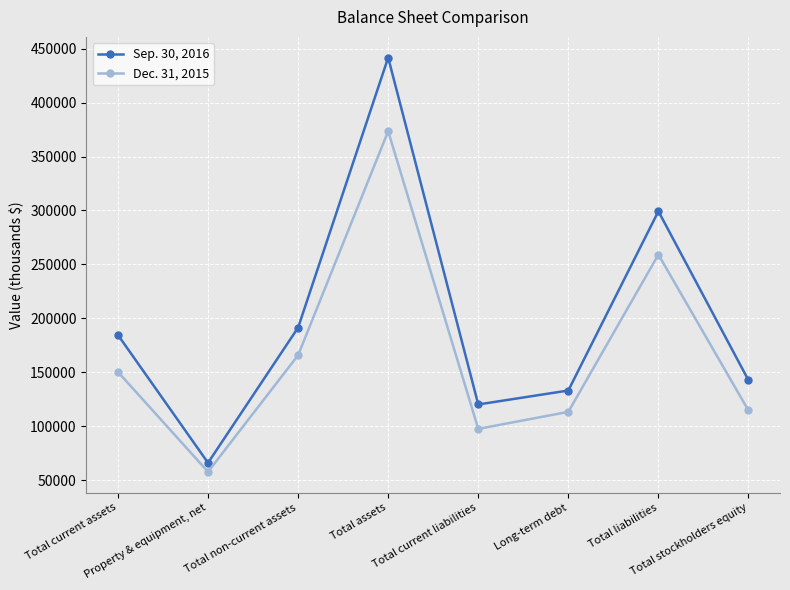

How many values in the Sep. 30, 2016 series are below 184511?

4